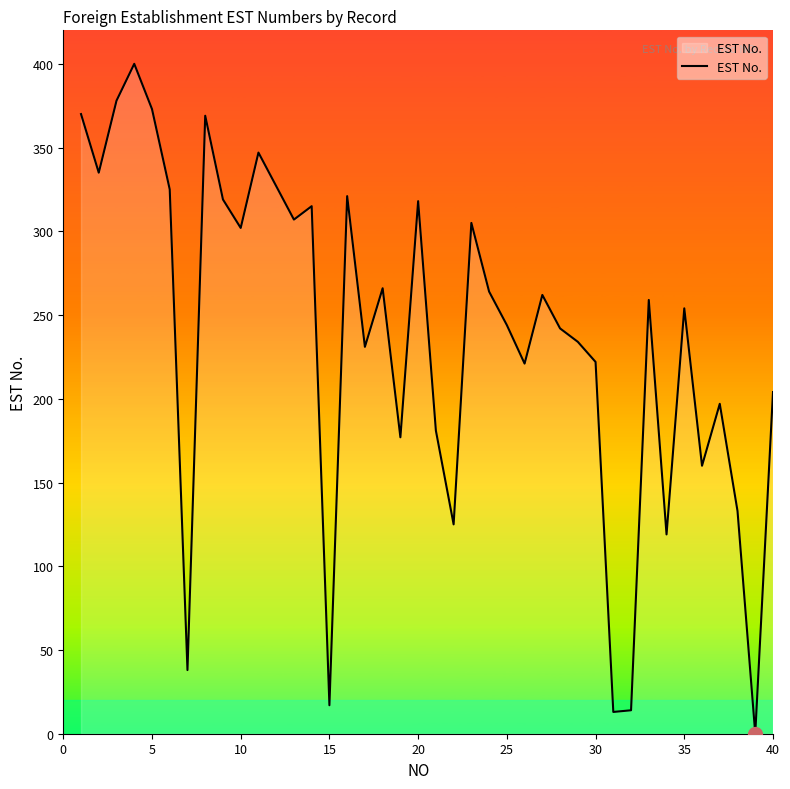

What is the greatest value displayed?

400